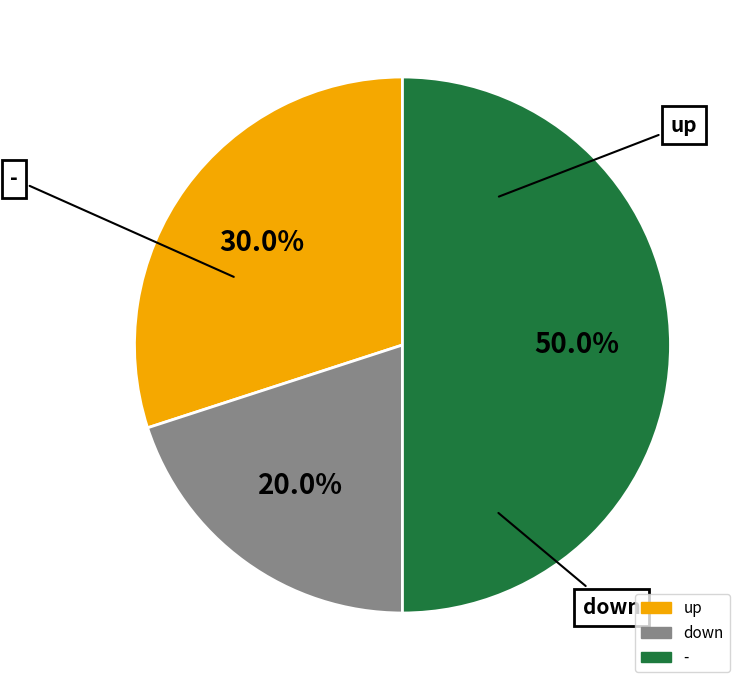

Does up account for over 50% of the chart?

No